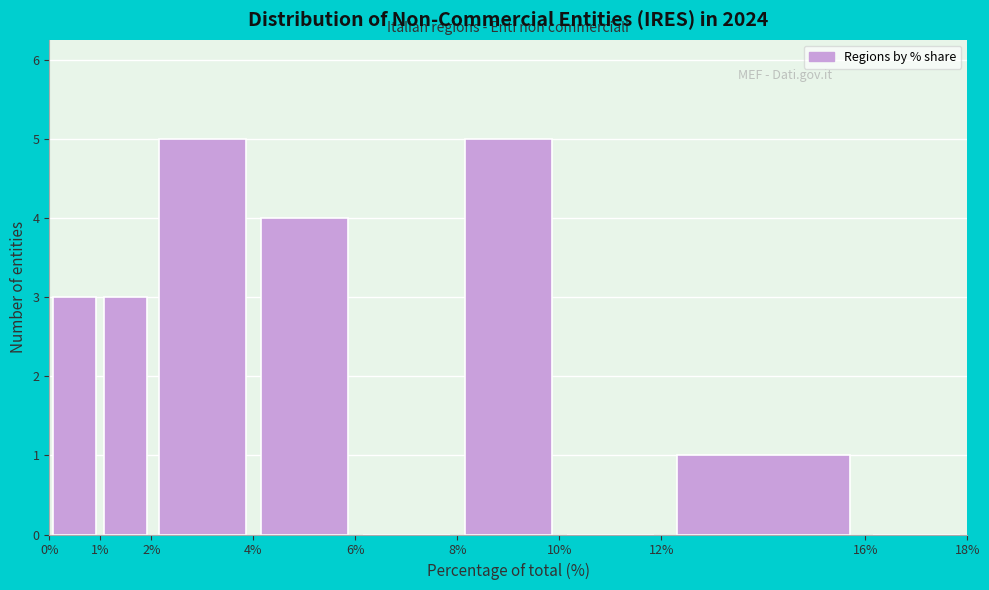

How tall is the bar that spans 0% to 1% on the x-axis? The values are not printed on the chart, so give them approximately, as read against the axis.

3